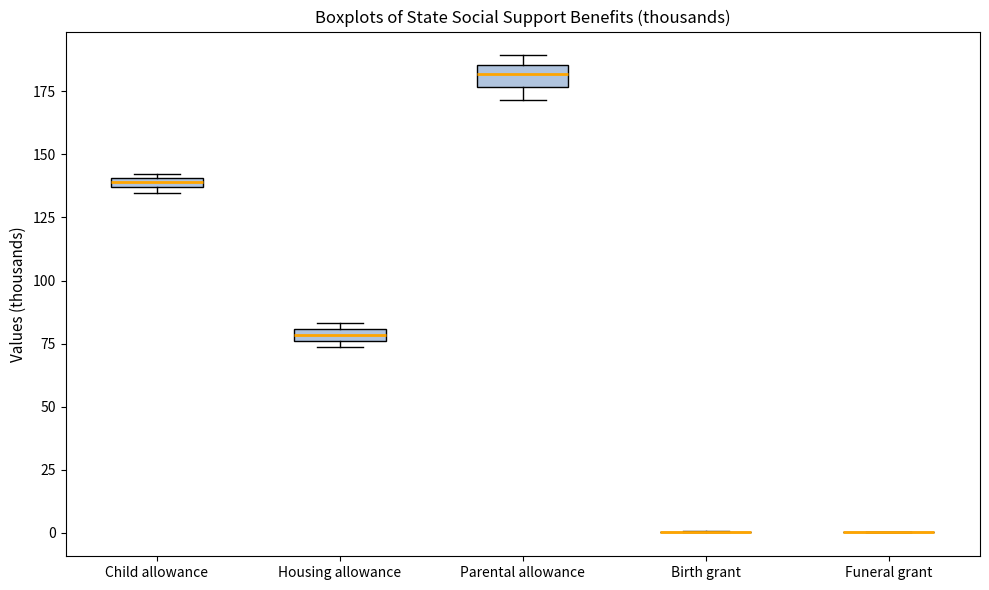

Where is the upper edge of the box for Housing allowance on the y-axis? The values are not printed on the chart, so give them approximately, as read against the axis.

80